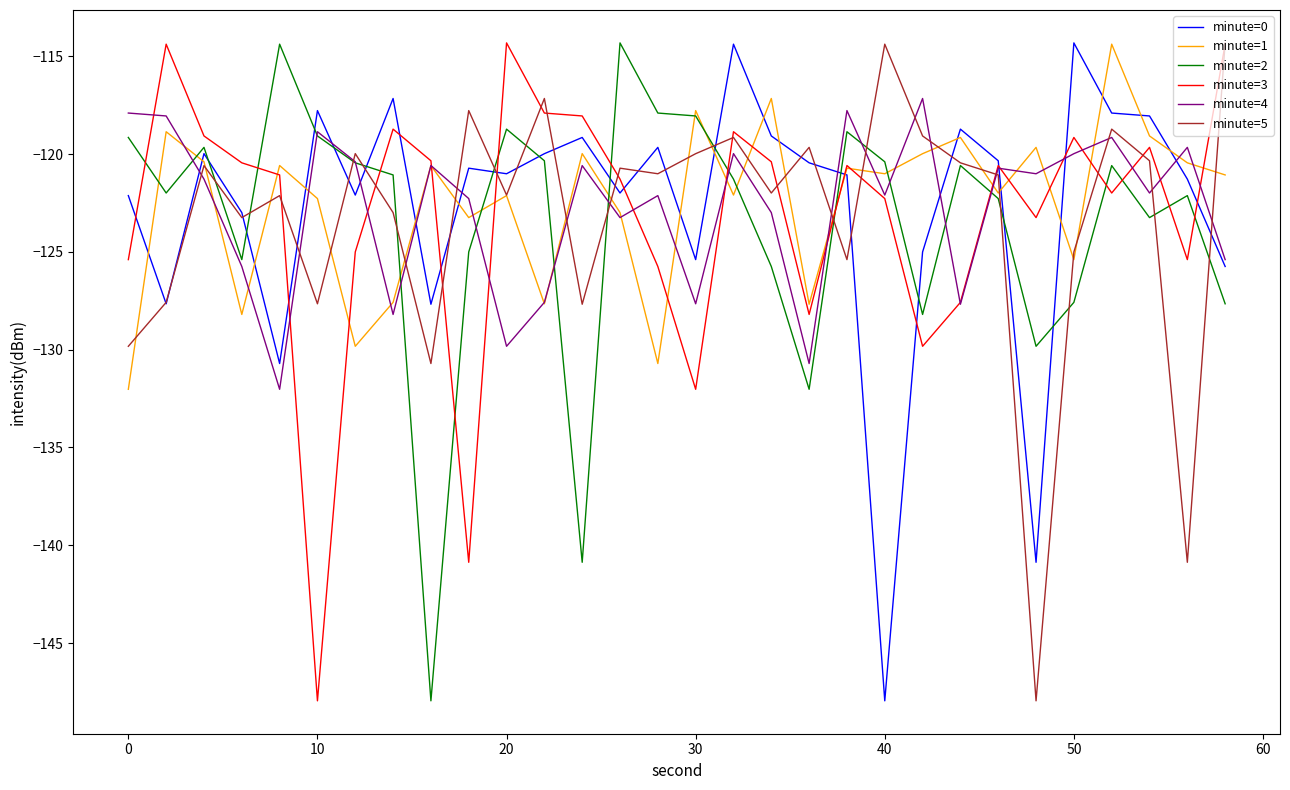

What is the greatest value displayed?

-114.3